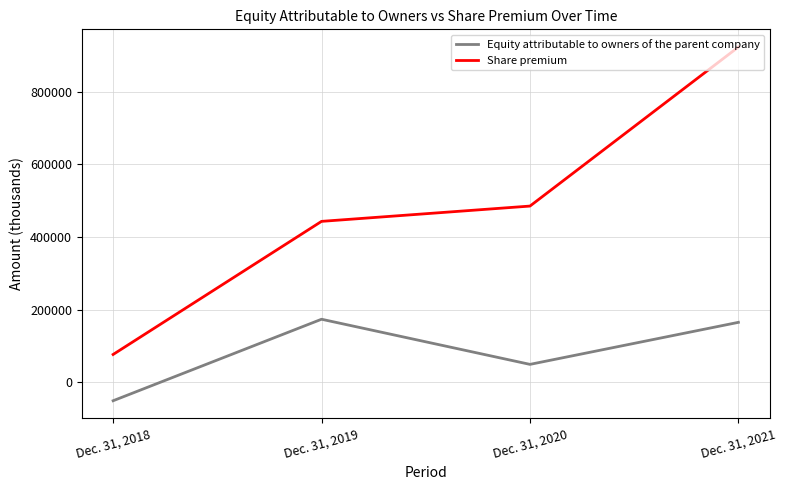

True or false: Share premium and Equity attributable to owners of the parent company cross at least once.

False